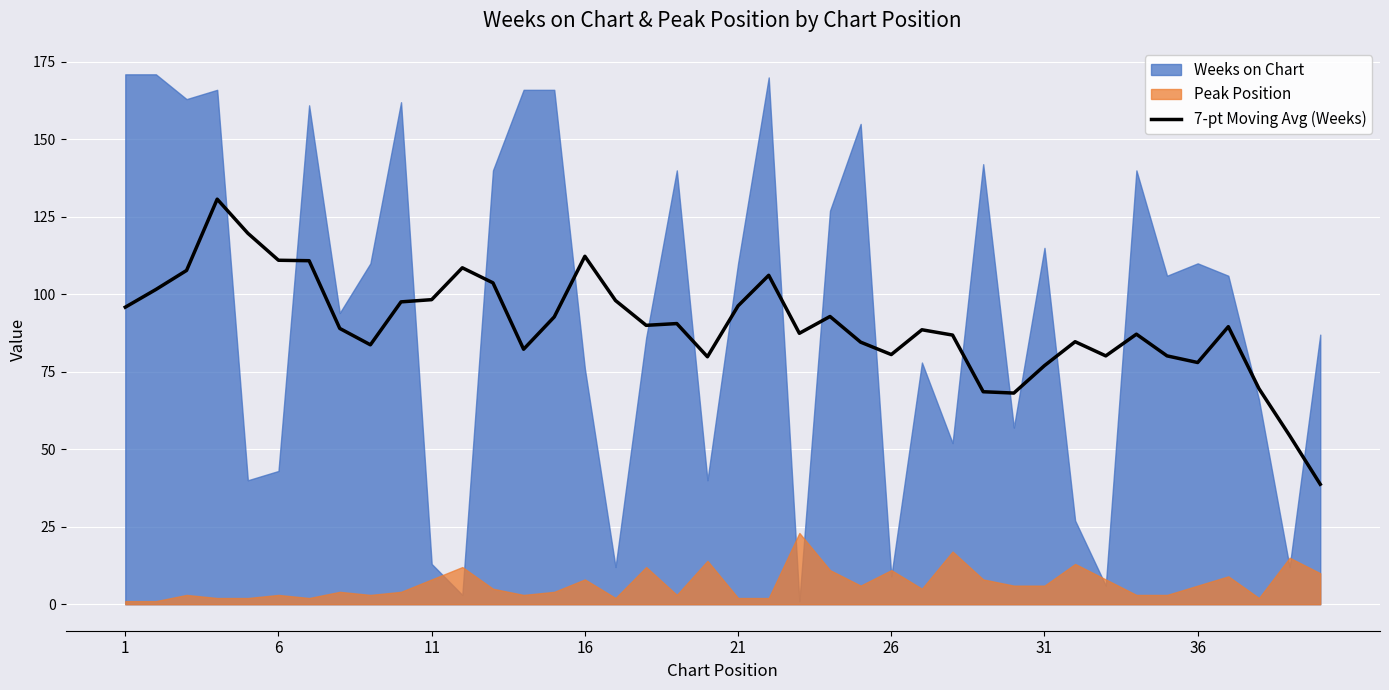

Read the value at 1.

95.9